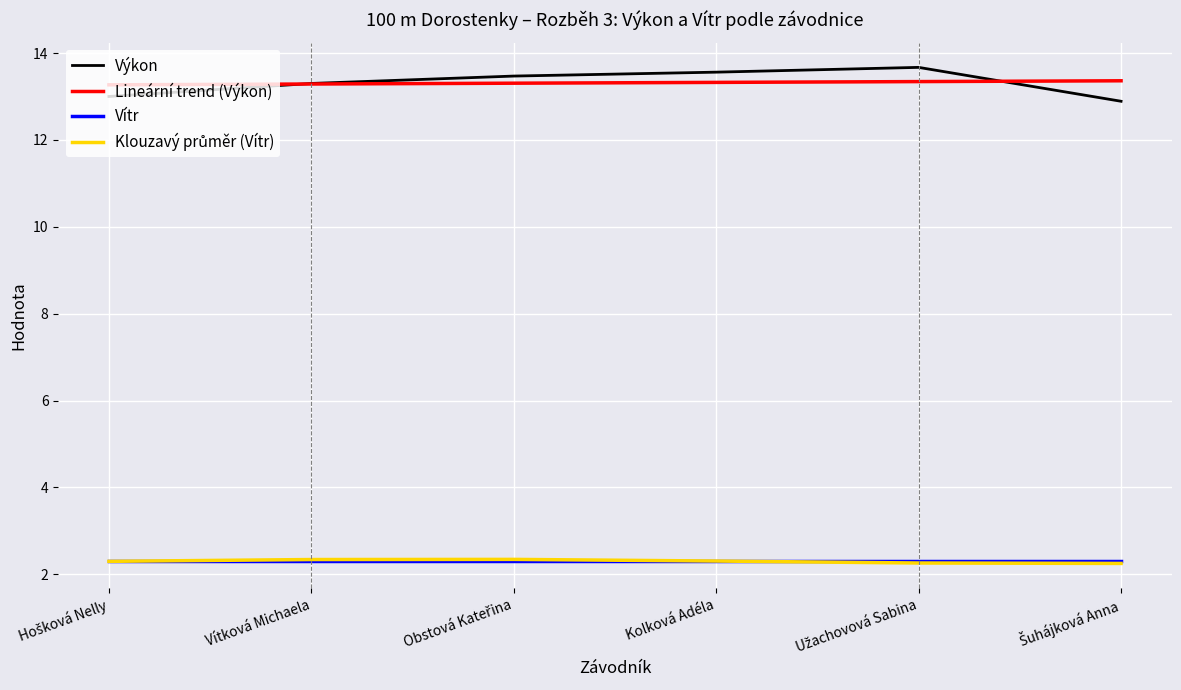

Is the value of Vítr at Kolková Adéla greater than the value of Výkon at Kolková Adéla?

No